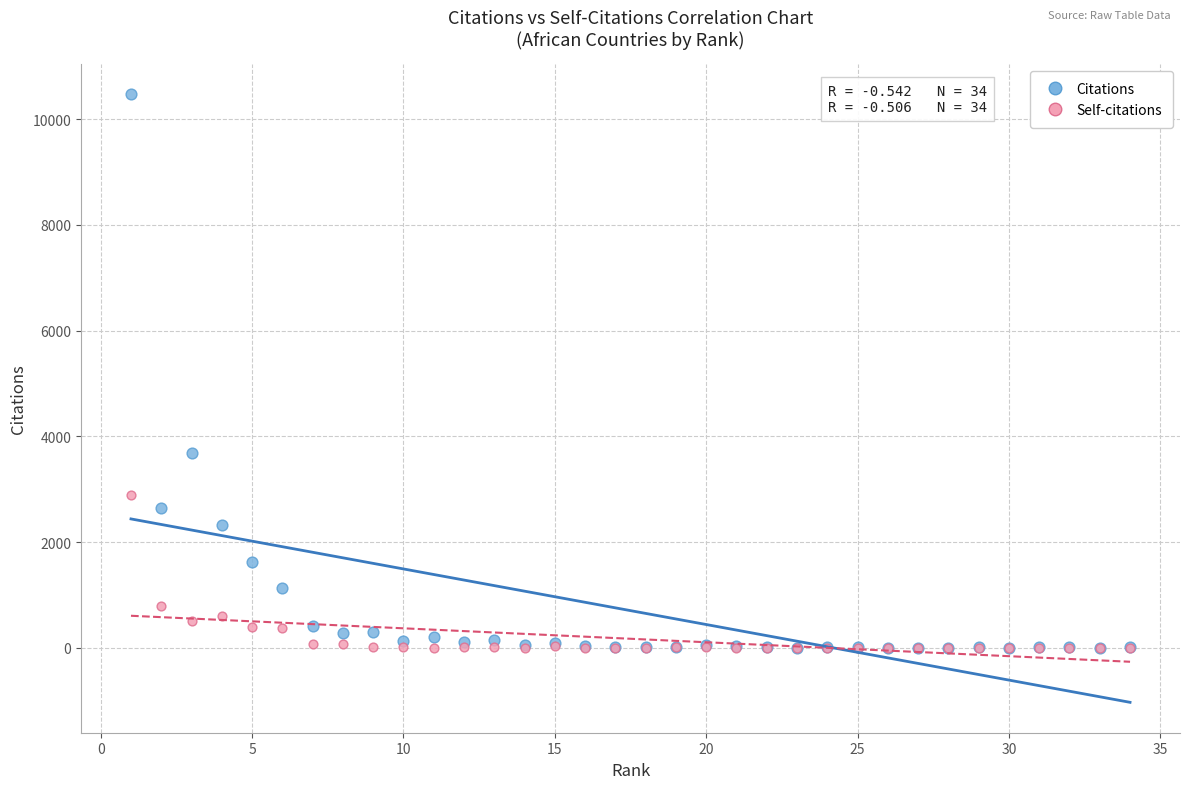

What are all the series names shown in the legend?

Citations, Self-citations